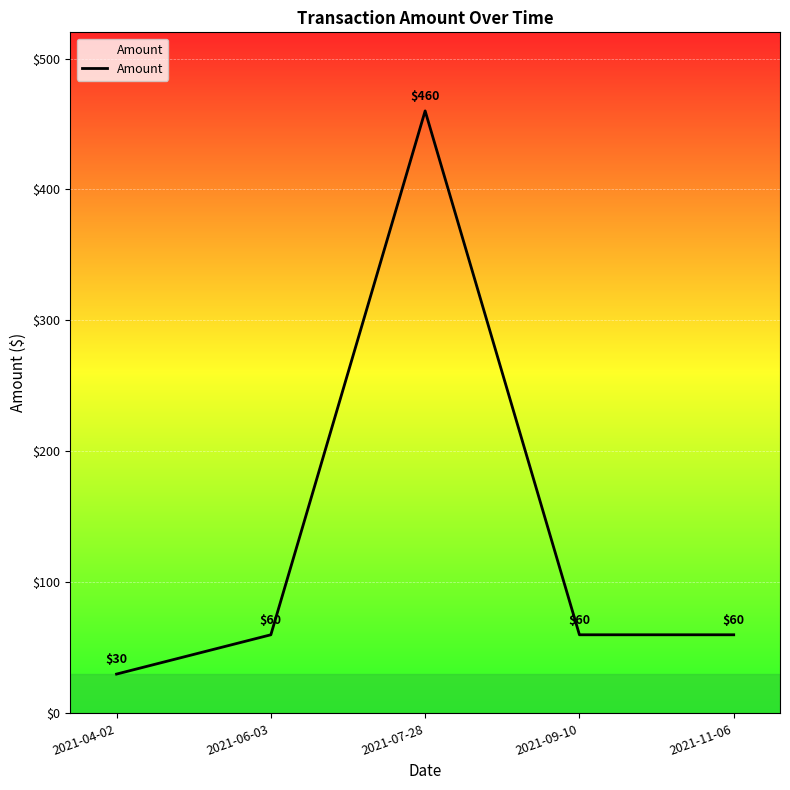

The value at 2021-07-28 is 698. True or false?

False